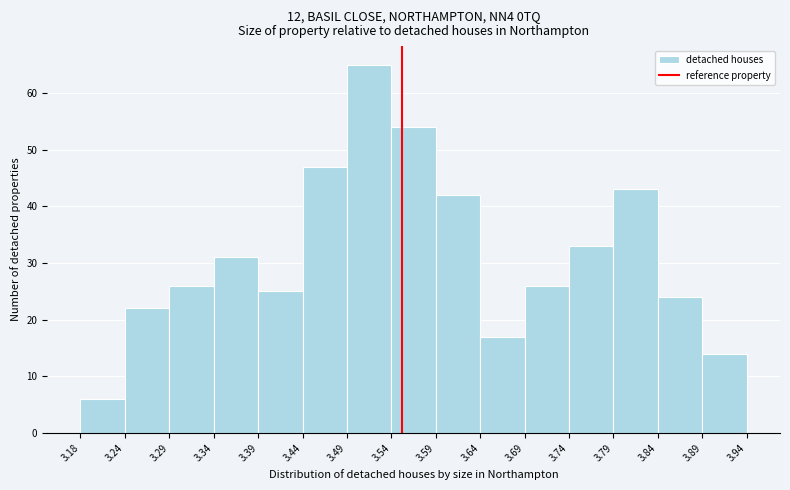

What is the height of the bar covering 3.39 to 3.44 on the x-axis? The values are not printed on the chart, so give them approximately, as read against the axis.

25